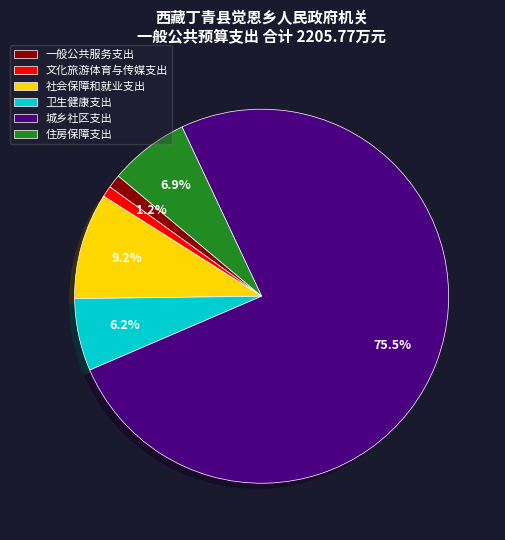

To the nearest percent, what is the average slice percentage?

17%